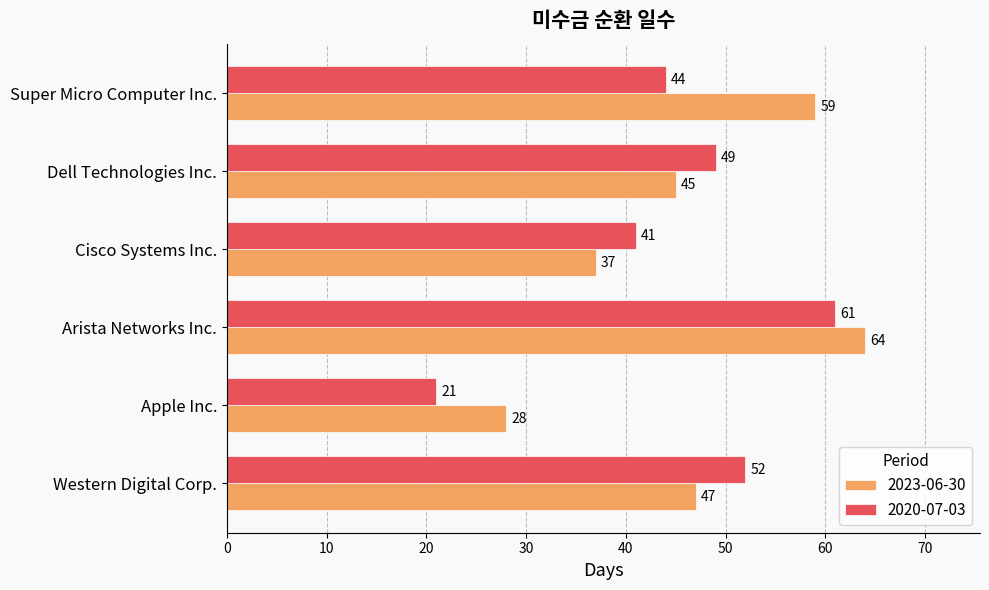

What is the sum of all 2020-07-03 values?

268